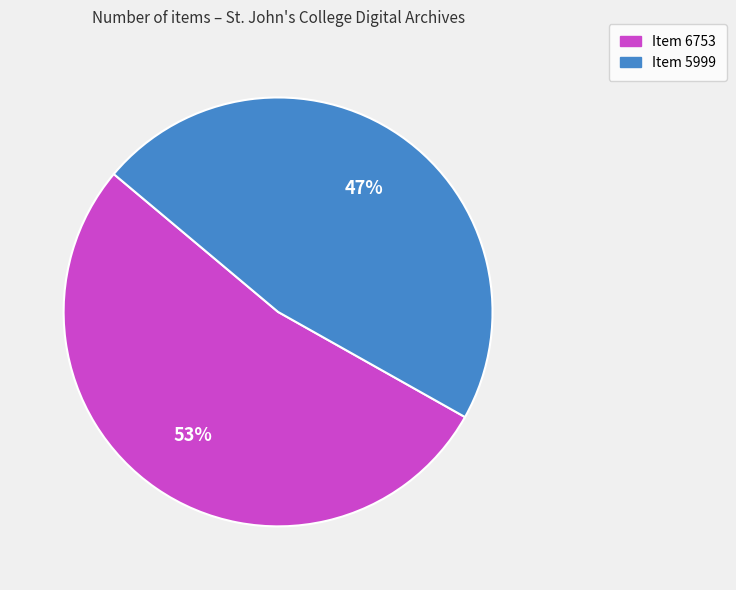

The Item 5999 slice represents 47% of the pie. True or false?

True